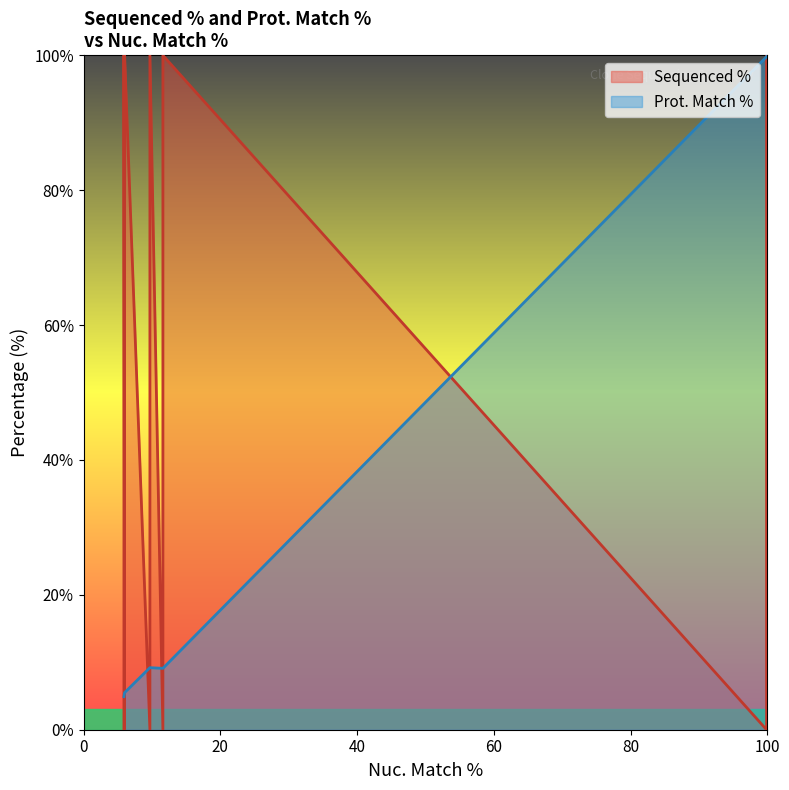

What is the difference between the second highest and second lowest values in the Sequenced % series?

100.0